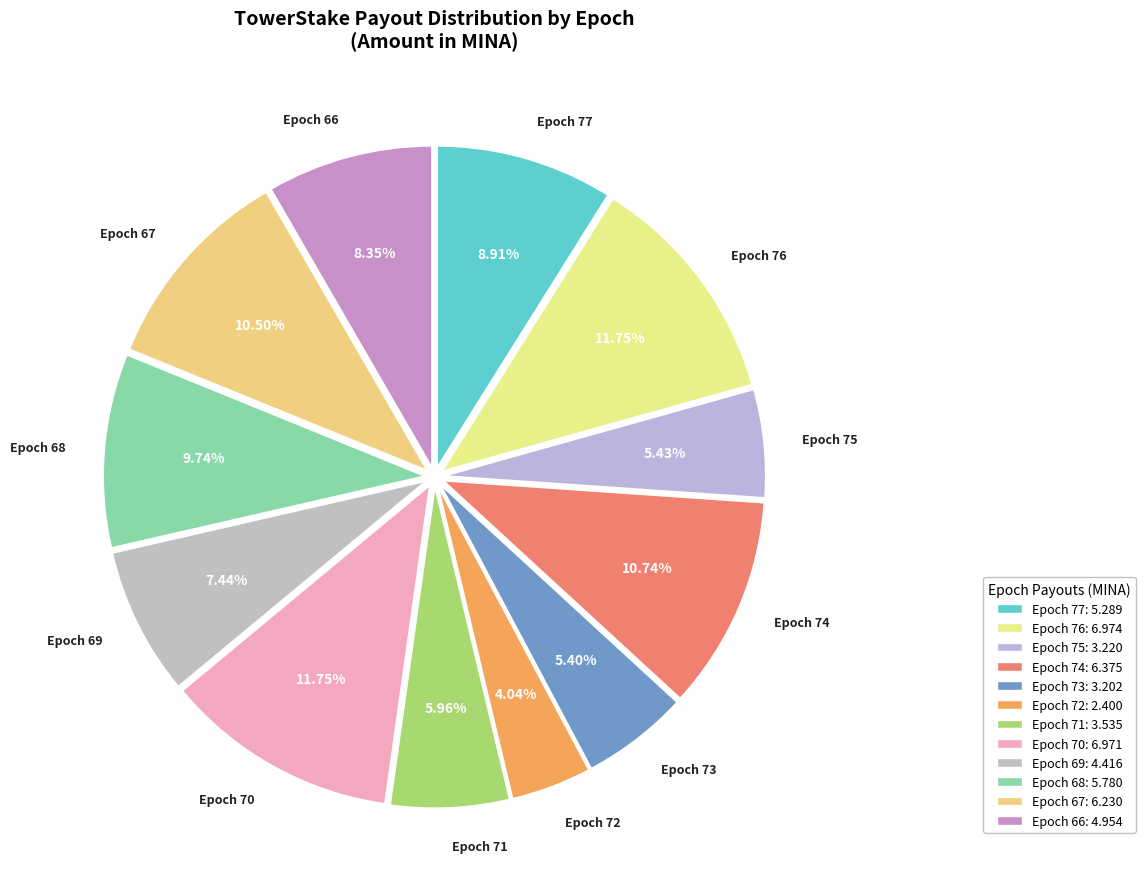

How many segments does this pie chart have?

12